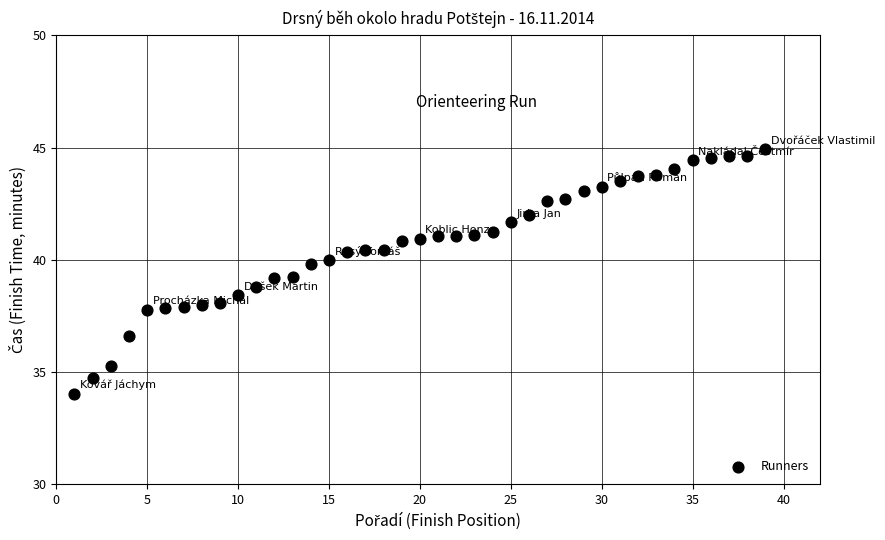

What is the range of Y values (max minus min)?

10.9